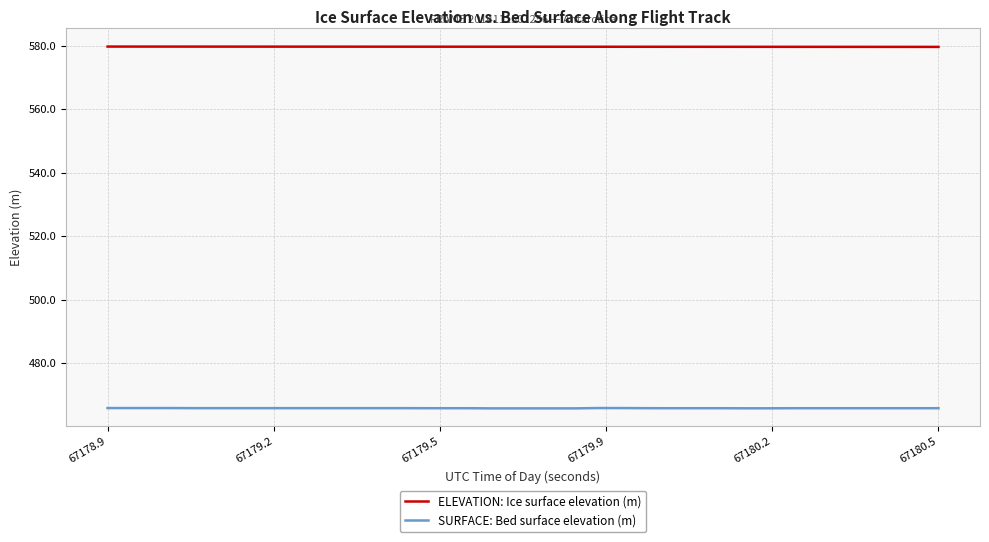

What is the maximum value for ELEVATION: Ice surface elevation (m)?

579.8